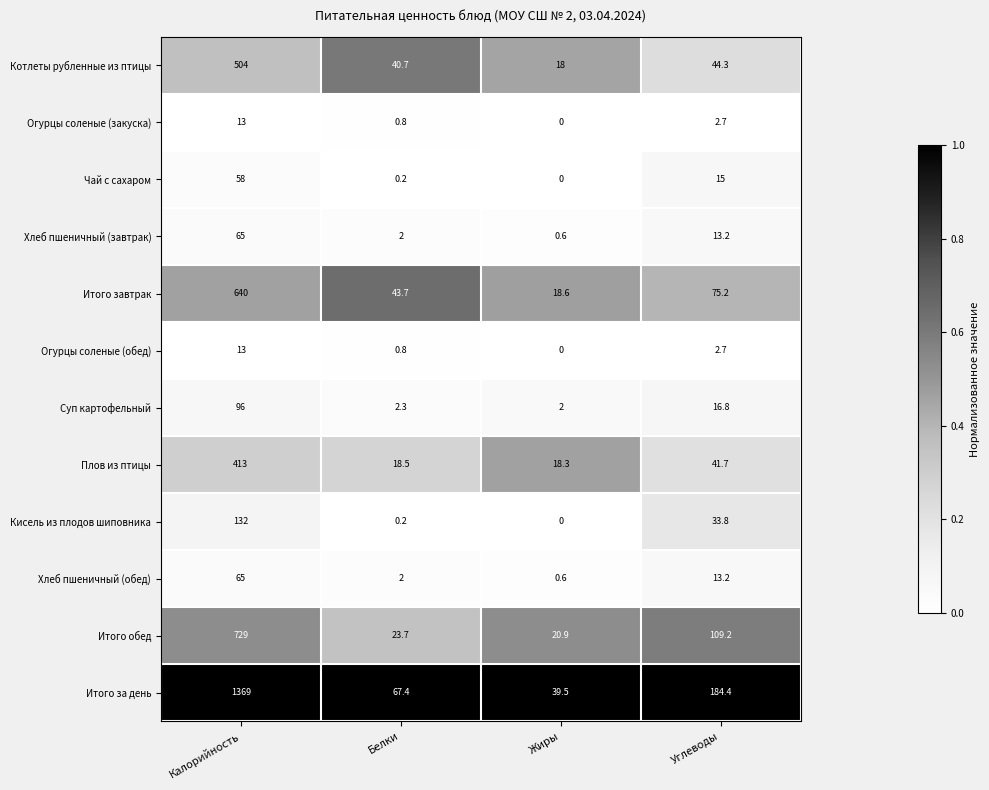

Is it true that Огурцы соленые (закуска) equals 0.8 at Белки?

True